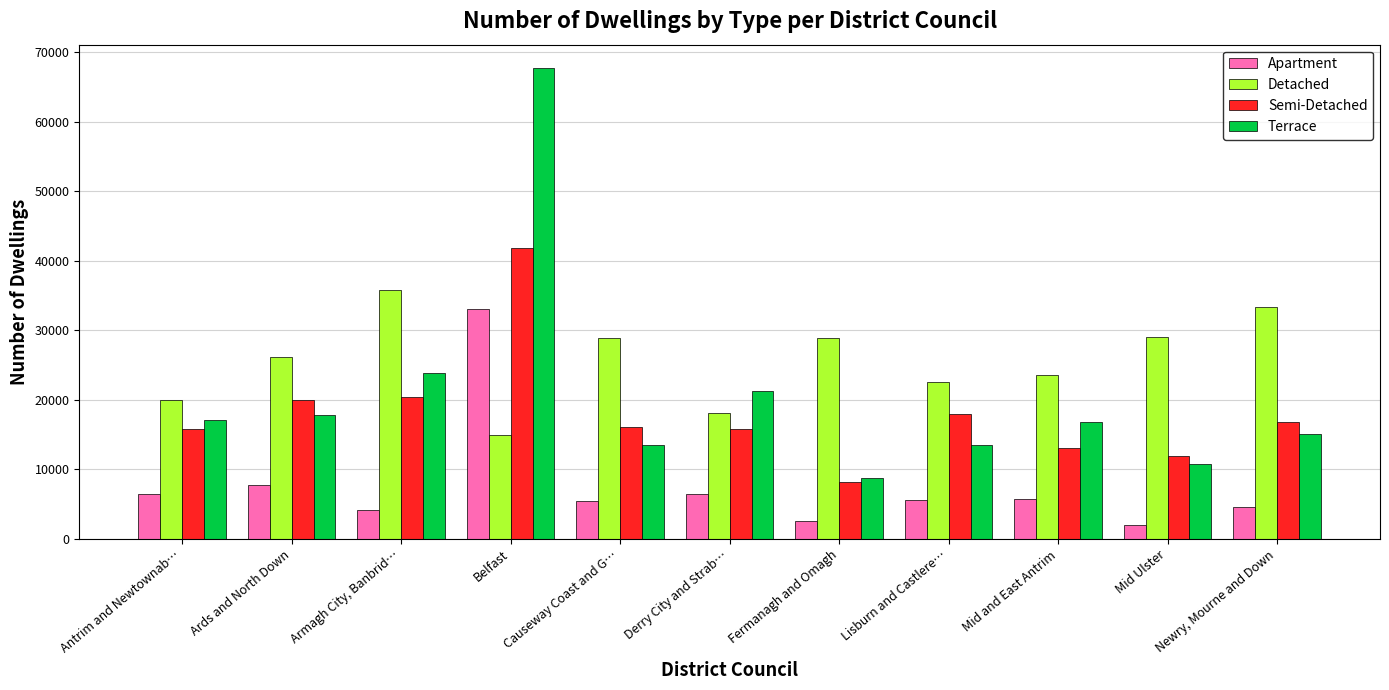

What are all the series names shown in the legend?

Apartment, Detached, Semi-Detached, Terrace